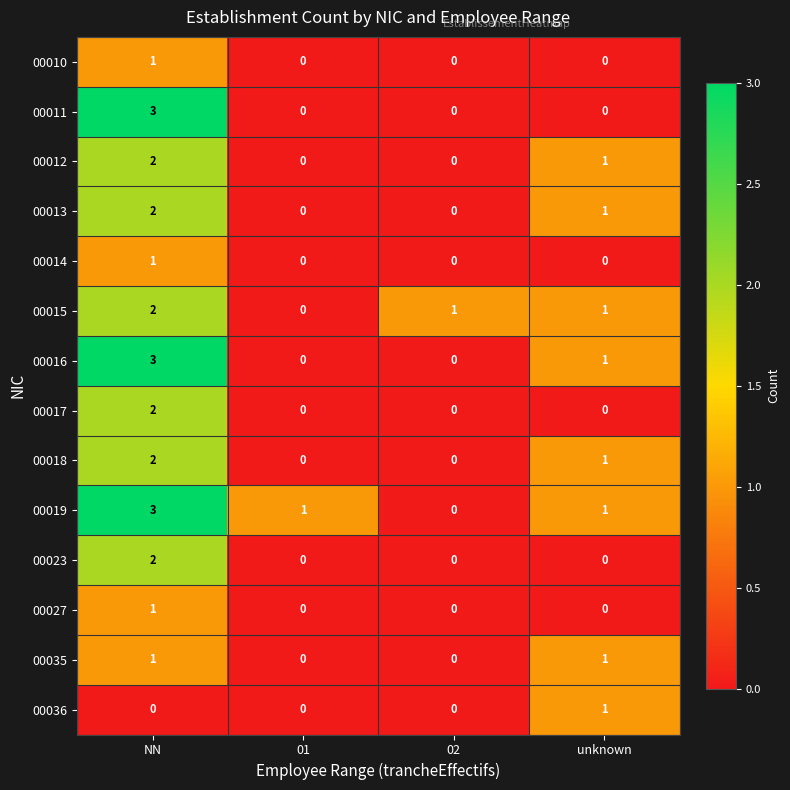

What is the total value across all series at 01?

1